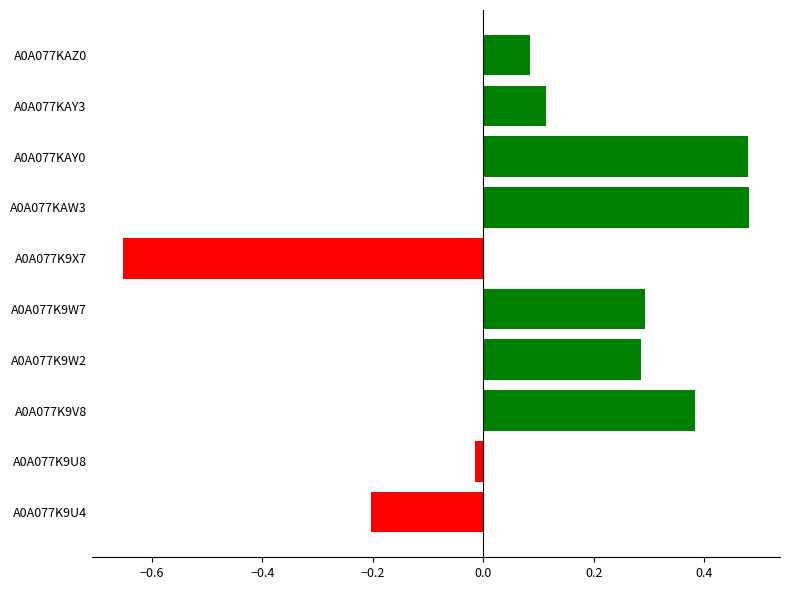

What is the difference between the values at A0A077K9X7 and A0A077K9W2?

0.9